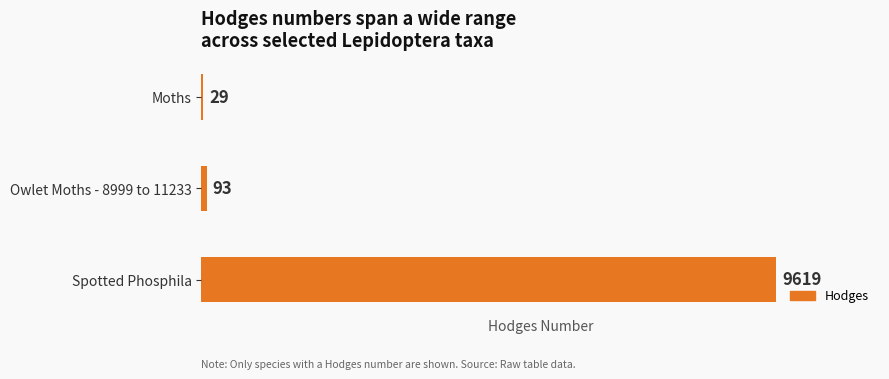

What is the greatest value displayed?

9619.0